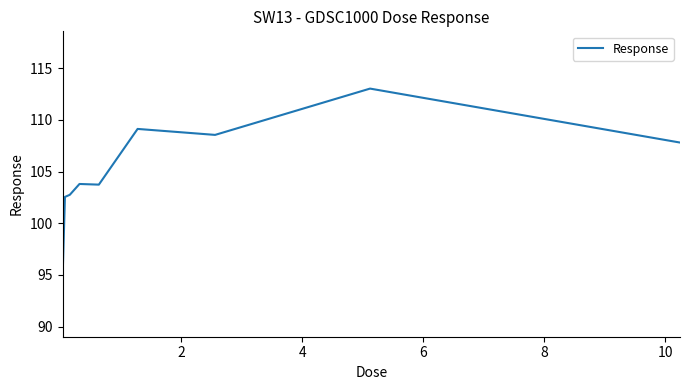

What is the greatest value displayed?

113.0